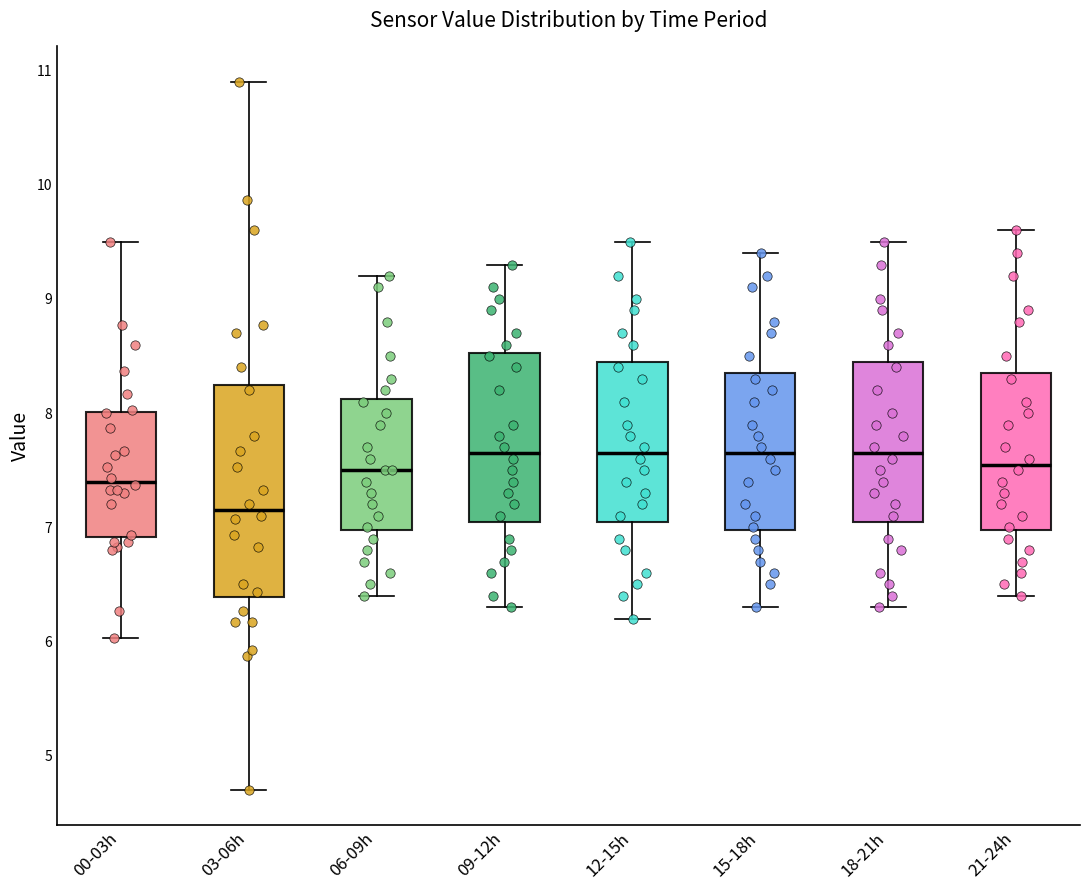

Where is the lower edge of the box for 06-09h on the y-axis? The values are not printed on the chart, so give them approximately, as read against the axis.

7.0